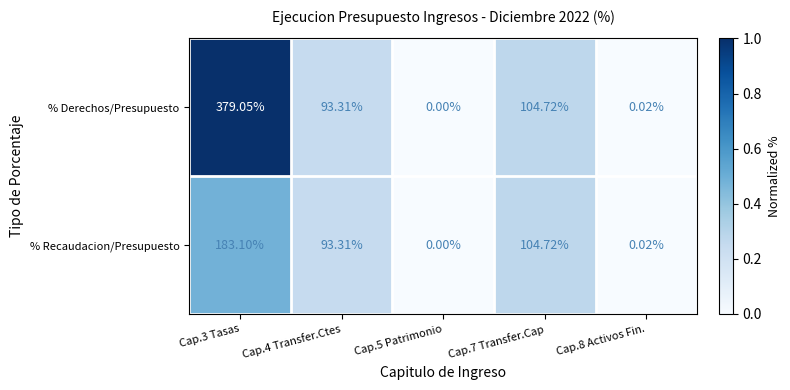

List the series in order of their overall mean, highest first.

% Derechos/Presupuesto, % Recaudacion/Presupuesto